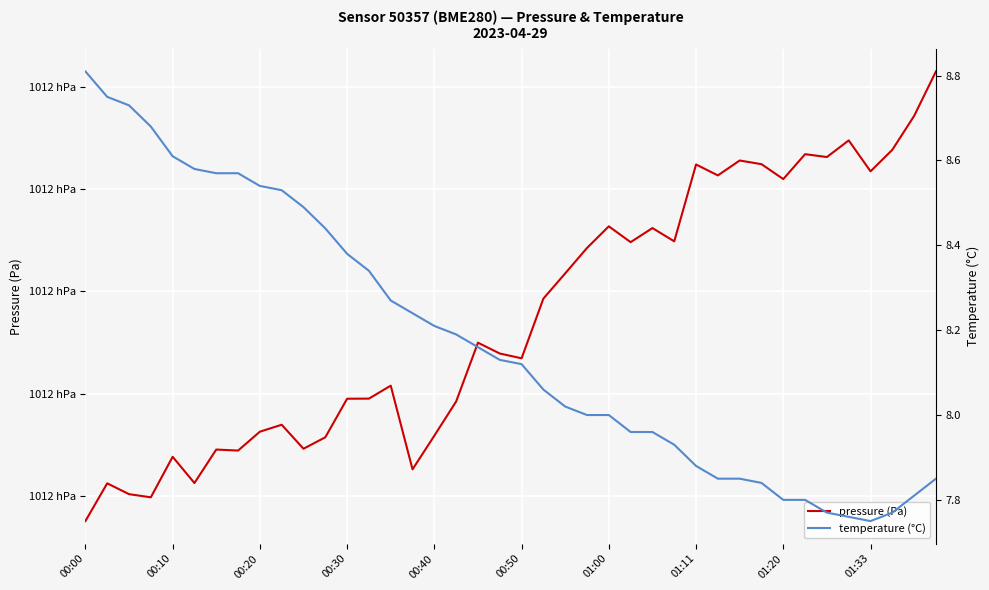

Which series has the largest range (max minus min)?

pressure (Pa)